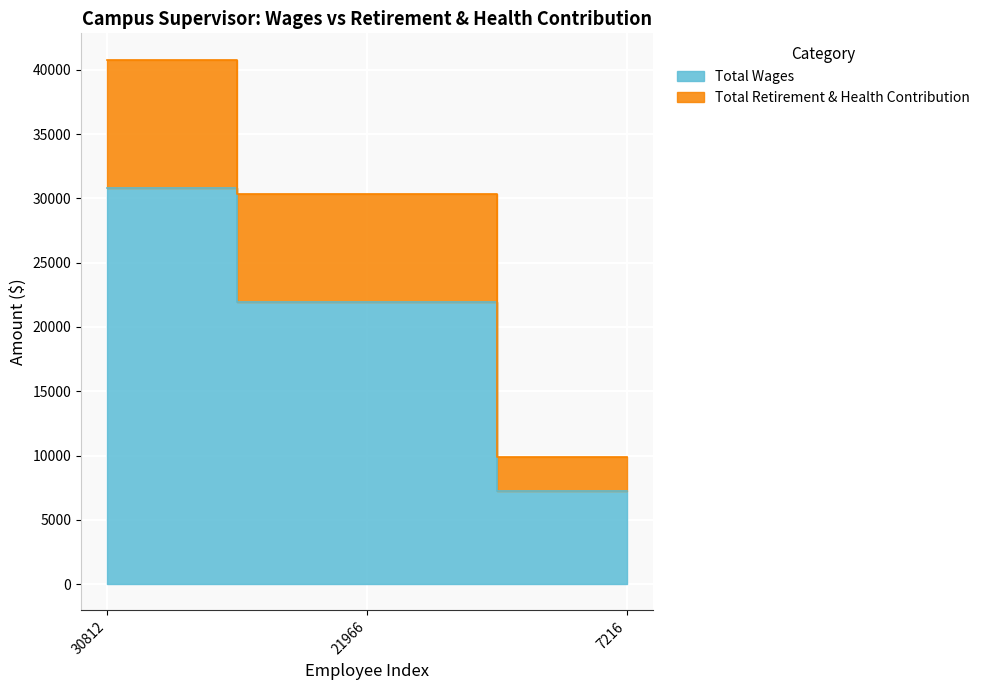

What is the value of the Total Retirement & Health Contribution point at the 2nd from the left?

30352